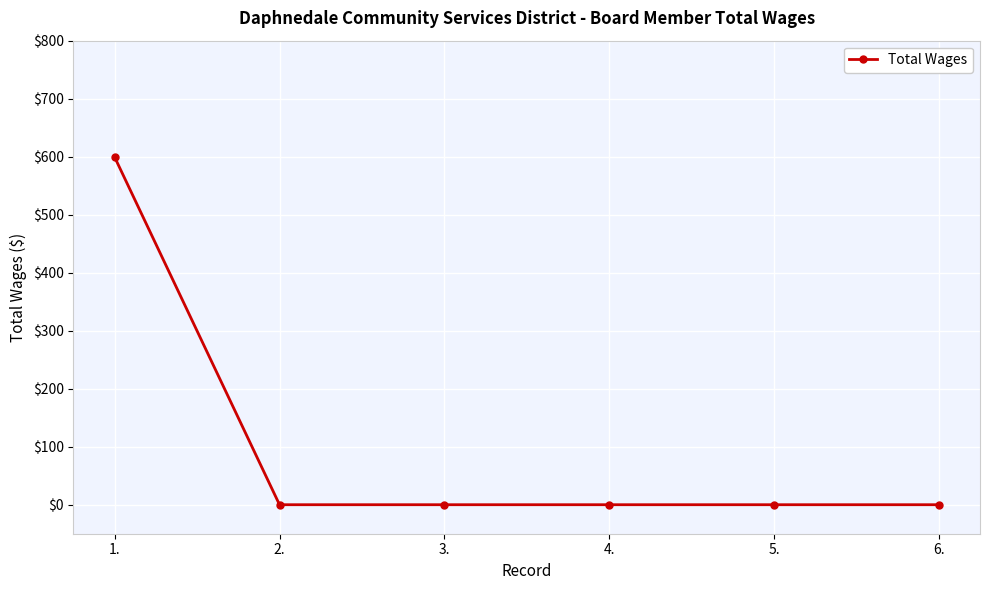

What is the change in value from 1. to 6.?

-599